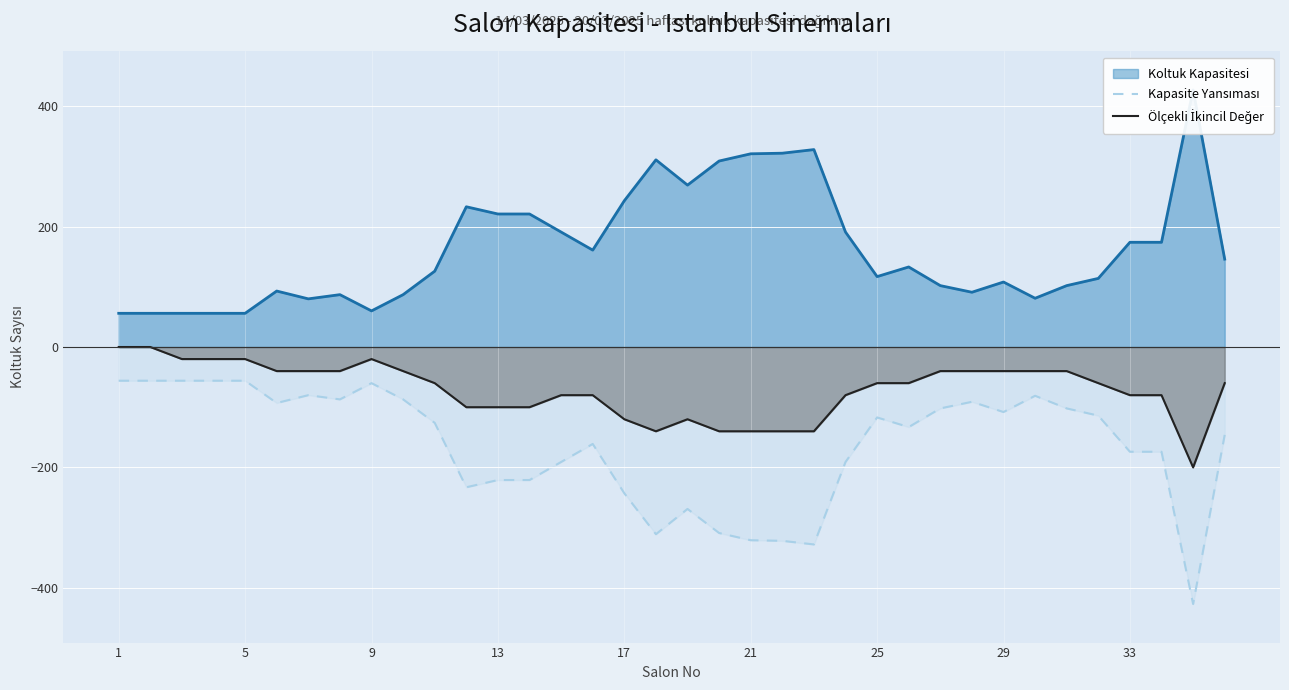

What is the value of the Kapasite Yansıması point at the 15th from the left?

-191